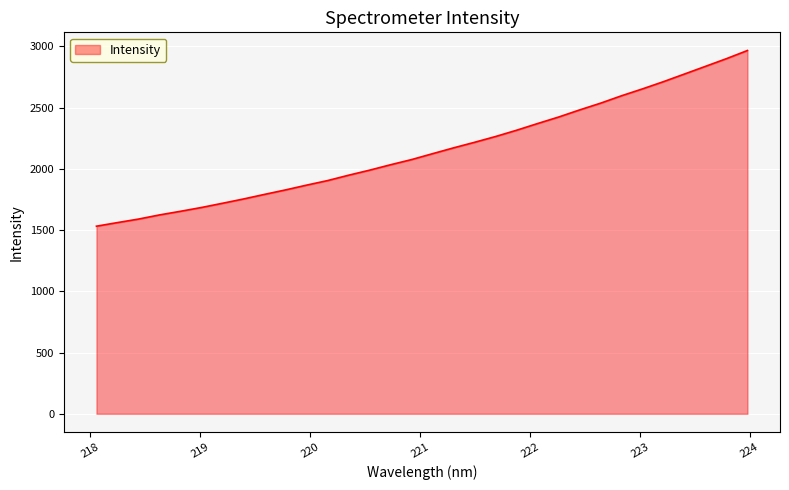

Reading left to right, what are all the values shown in this chart?

1531.8	1561.3	1589.9	1623.9	1653.6	1684.7	1719.1	1754.2	1791.7	1828.3	1867.2	1904.5	1948.3	1989.5	2033.8	2076.0	2124.2	2171.8	2217.1	2264.4	2315.6	2370.2	2423.3	2481.3	2536.5	2597.1	2653.3	2712.3	2774.7	2837.2	2900.0	2966.6